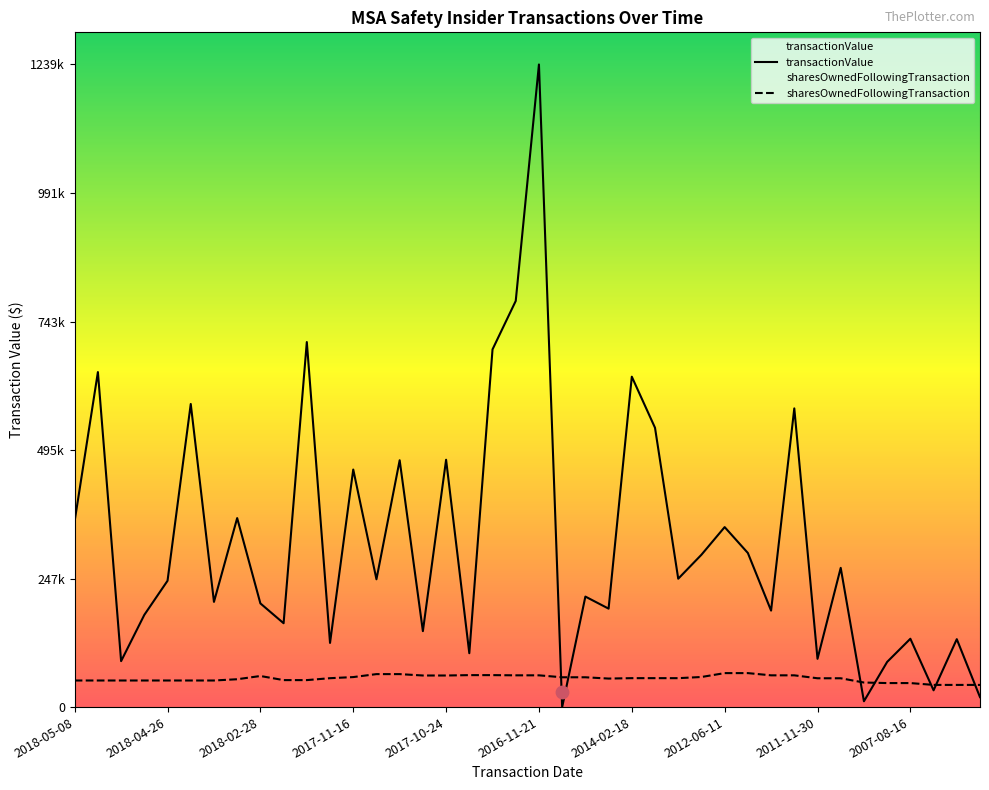

What are all the series names shown in the legend?

transactionValue, sharesOwnedFollowingTransaction